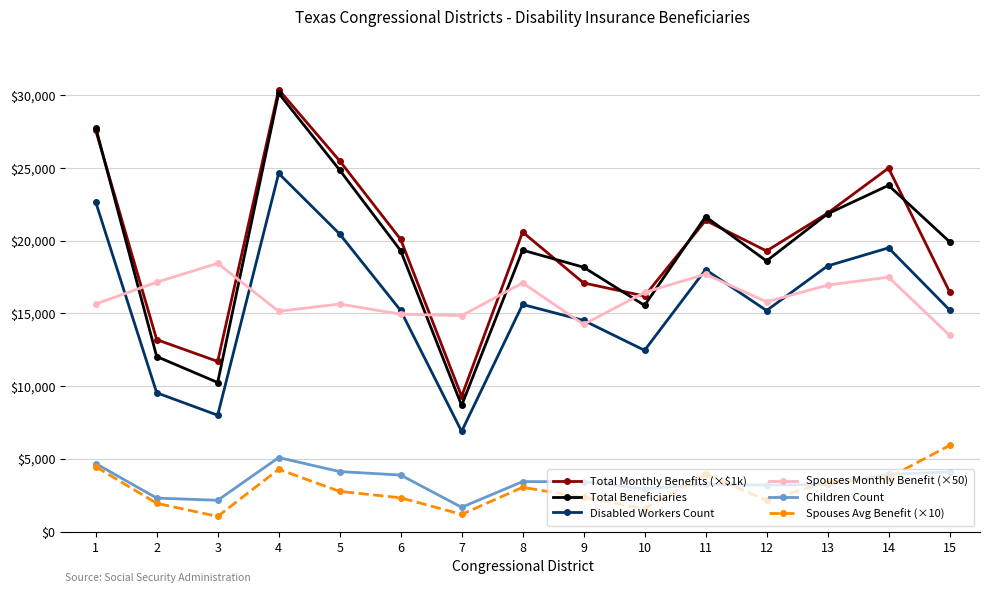

Is this an area chart (filled region under the line)?

No